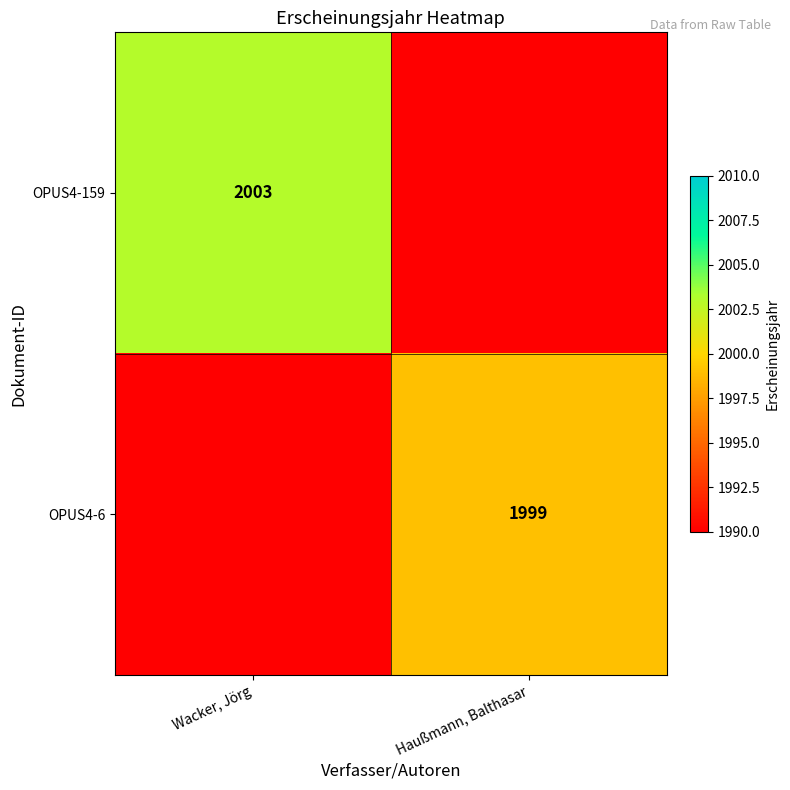

At which category is the sum across all series the highest?

Wacker, Jörg